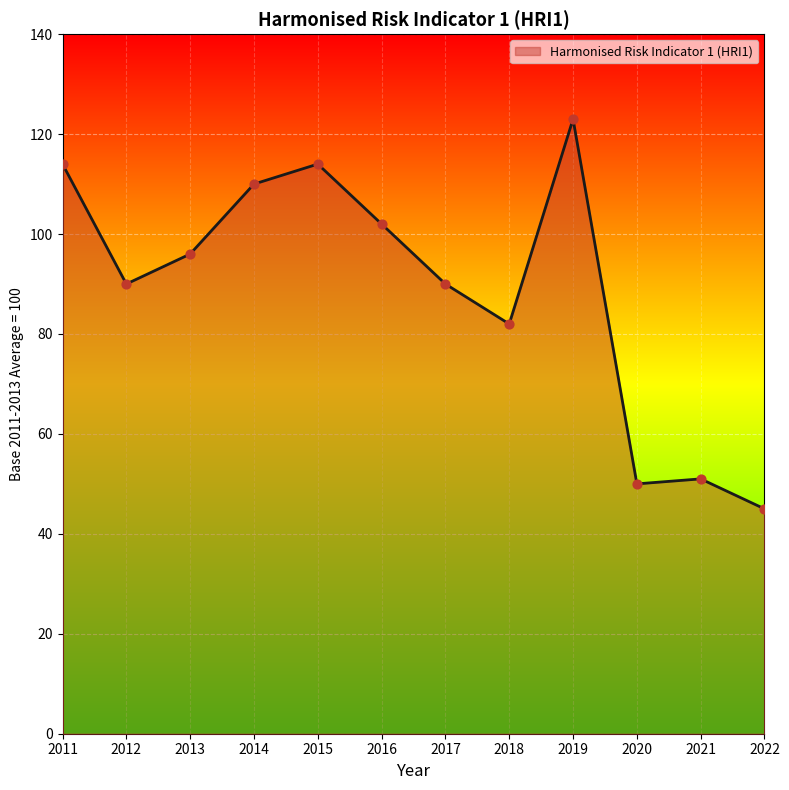

What is the ratio of the value at 2018 to the value at 2020?

1.6